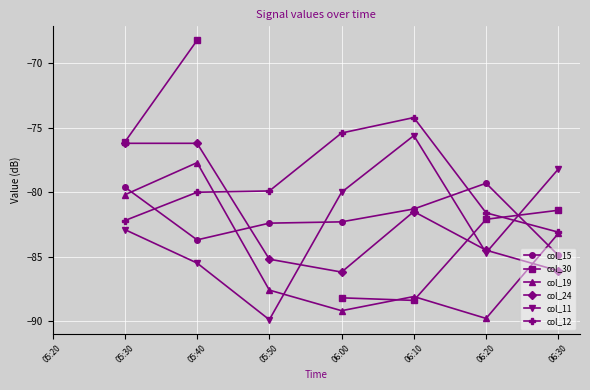

Which label corresponds to the smallest value in the chart?

05:50